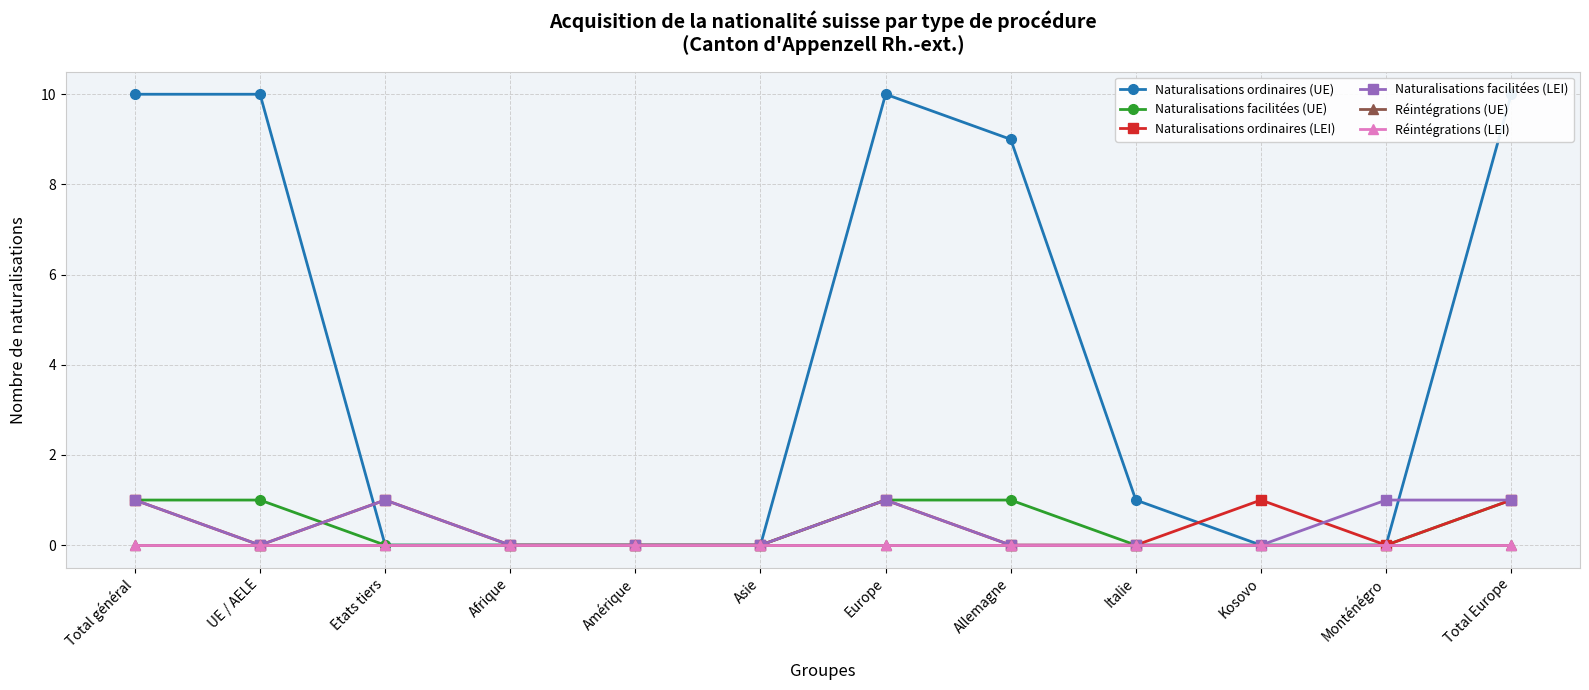

What position from the right is Allemagne?

5